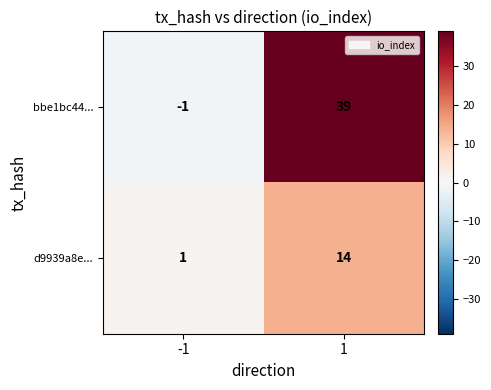

Between -1 and 1, which series saw the biggest shift?

bbe1bc44...